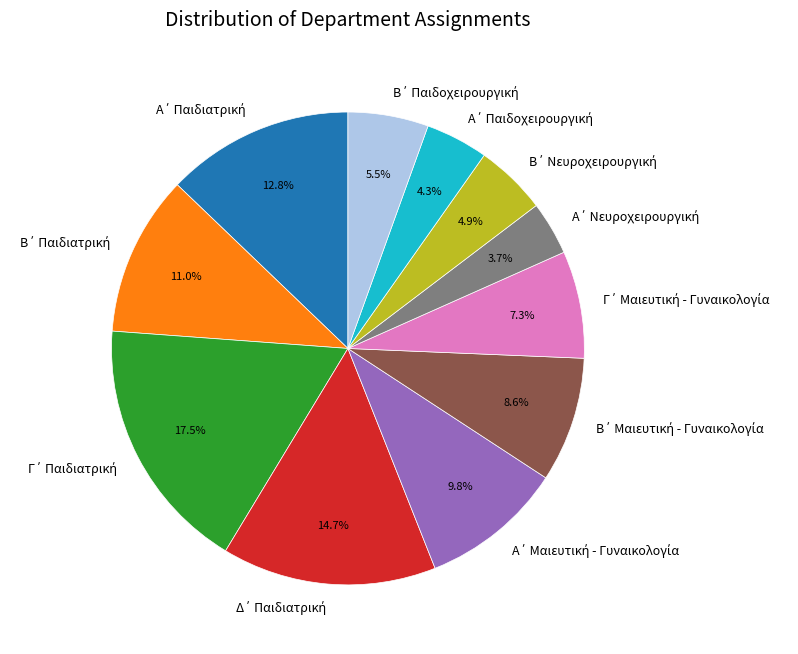

Is there any slice that represents more than half of the pie?

No